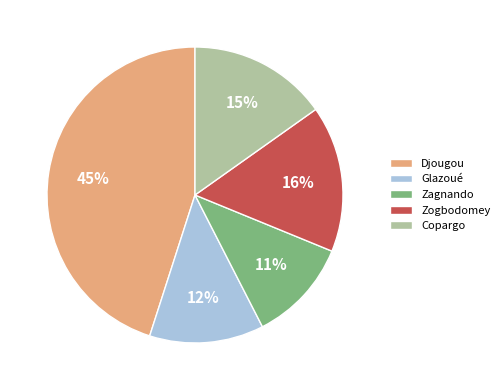

True or false: Glazoué accounts for 12% of the total.

True